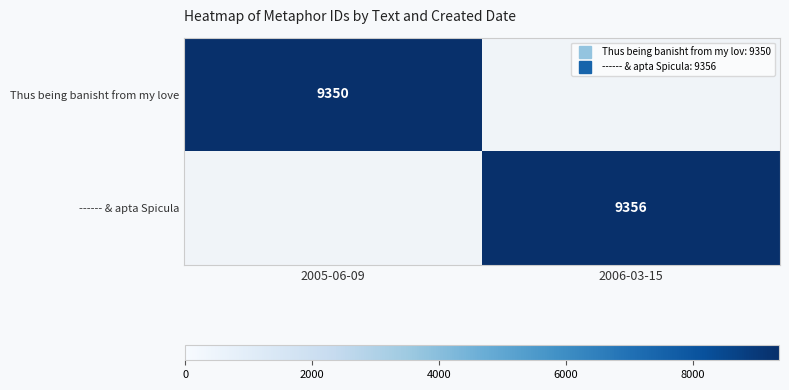

Rank the series by their average value, from lowest to highest.

Thus being banisht from my love, ------ & apta Spicula